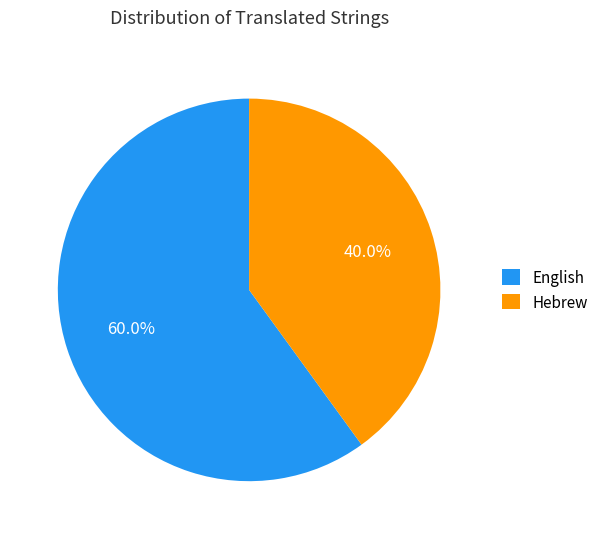

Between Hebrew and English, which is larger?

English